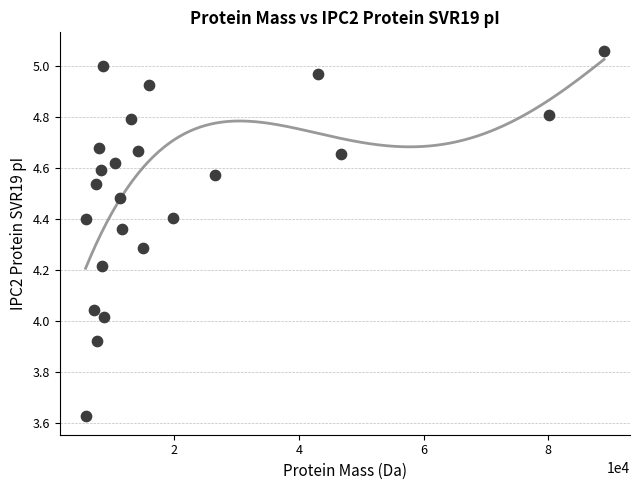

What is the range of X values (max minus min)?

83249.8